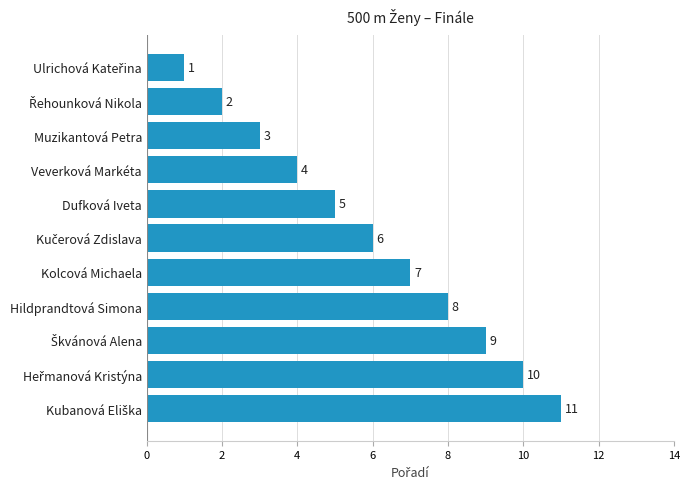

The chart shows a value of 8 at Dufková Iveta. True or false?

False